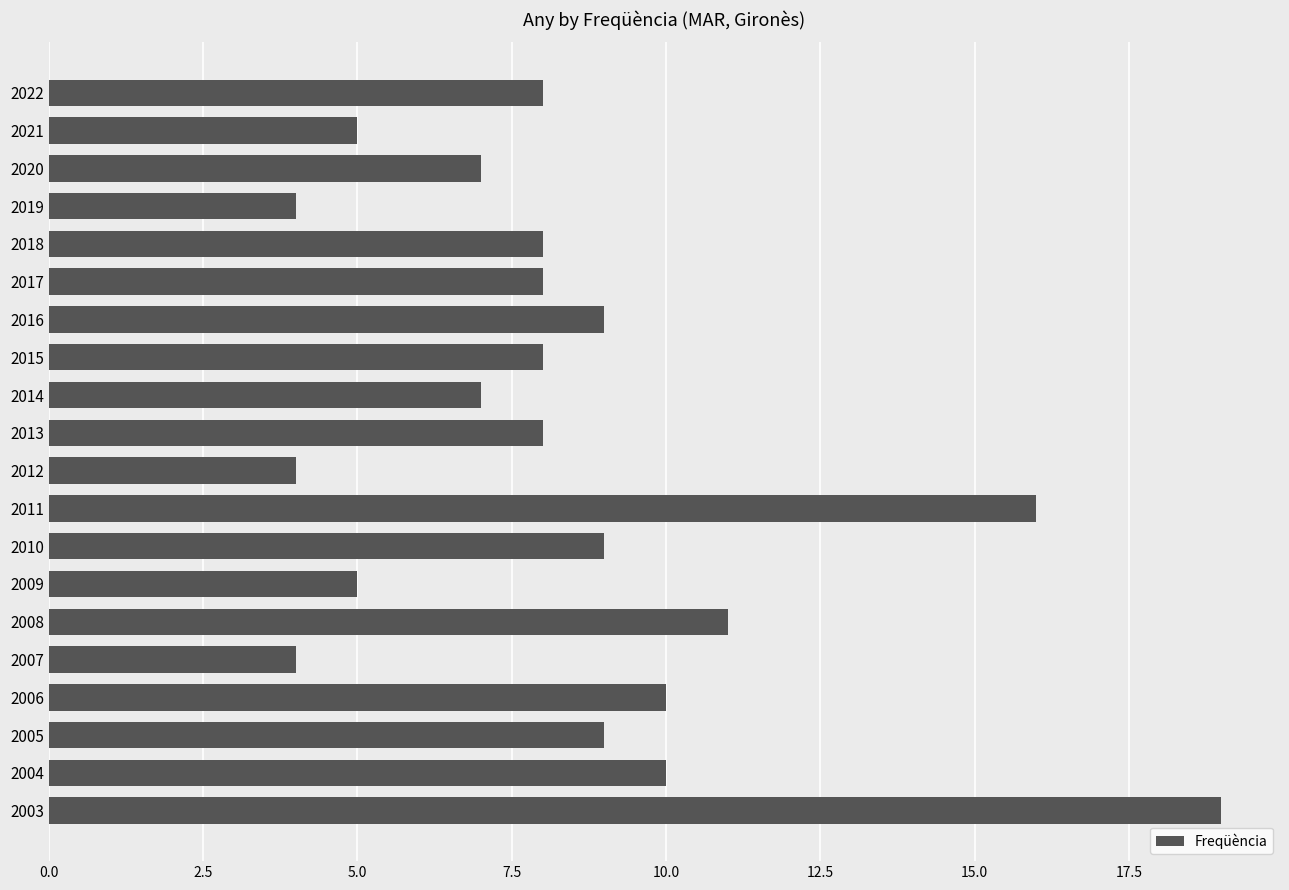

What is the average value?

8